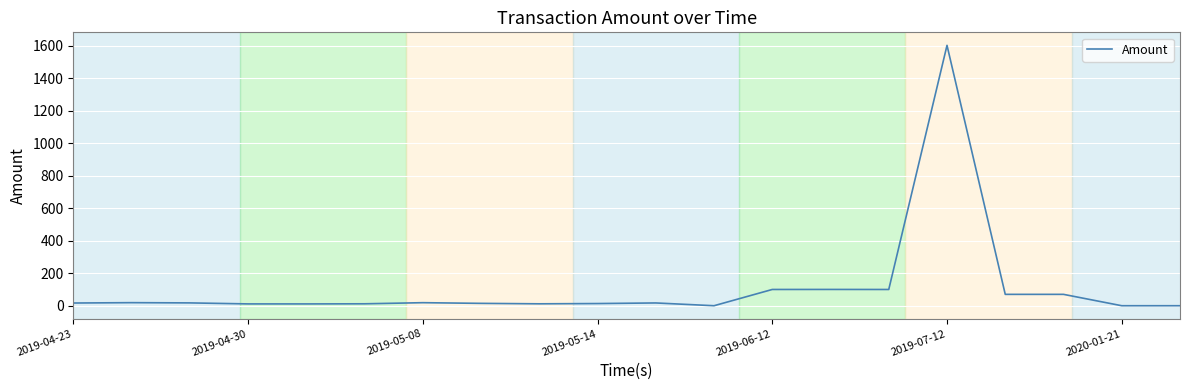

What is the difference between the maximum and minimum values?

1602.9